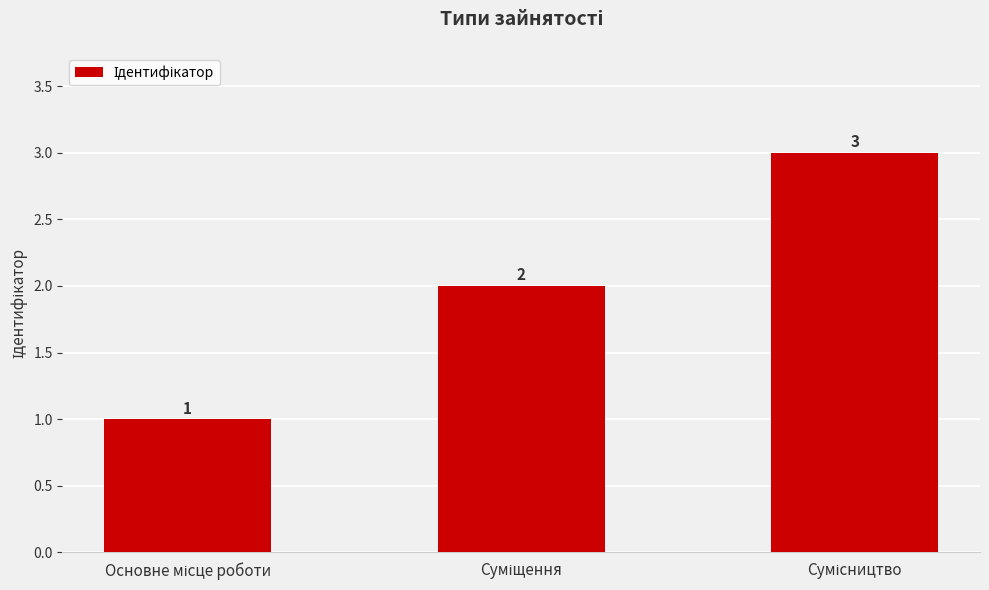

What is the greatest value displayed?

3